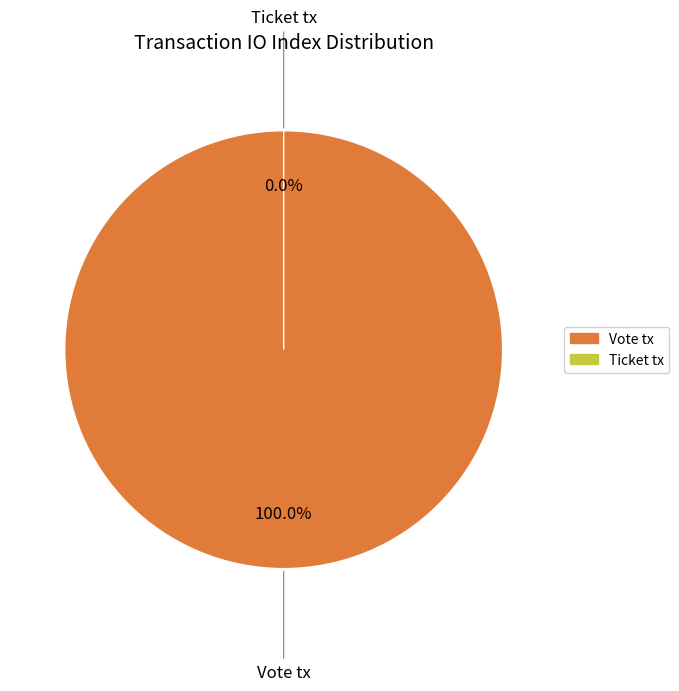

To the nearest percent, what is the combined percentage of Ticket tx and Vote tx?

100%